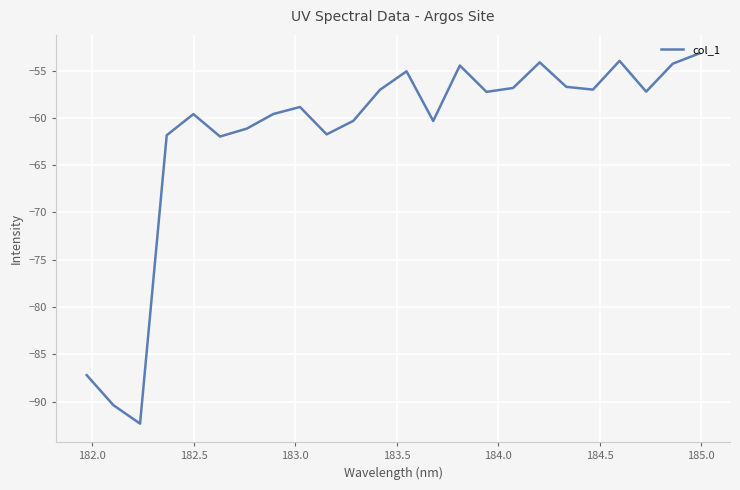

What is the average value?

-61.8